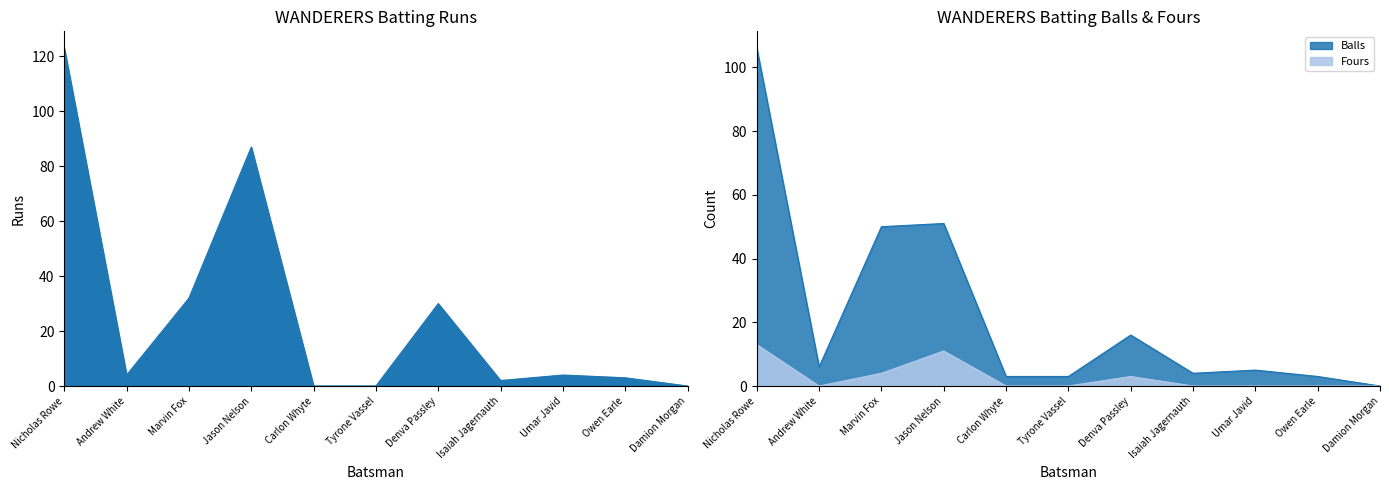

How many values in the Runs series exceed 4?

4